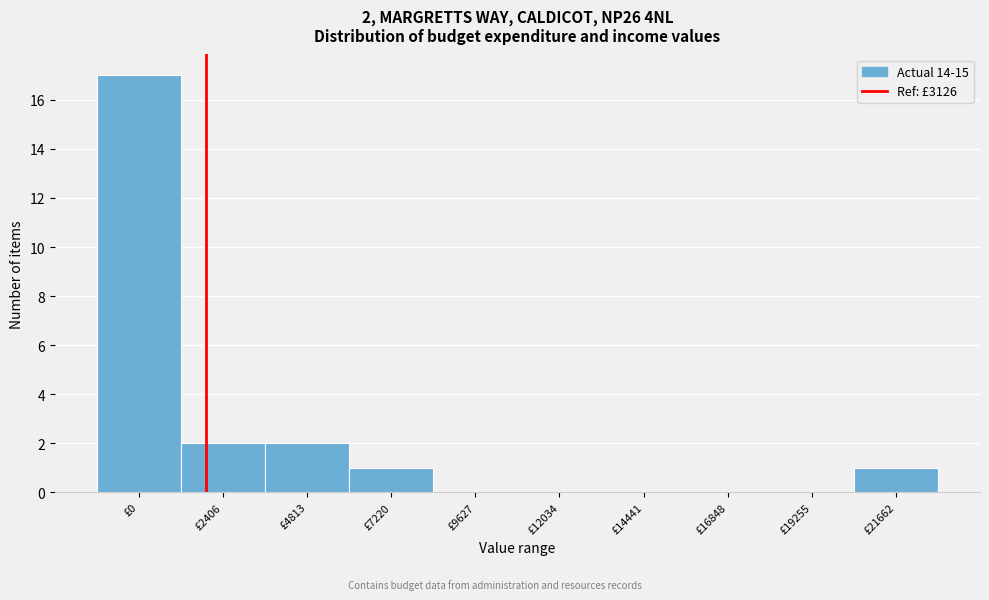

Reading left to right, transcribe all the data shown in this chart.

£0=17	£2406=2	£4813=2	£7220=1	£9627=0	£12034=0	£14441=0	£16848=0	£19255=0	£21662=1